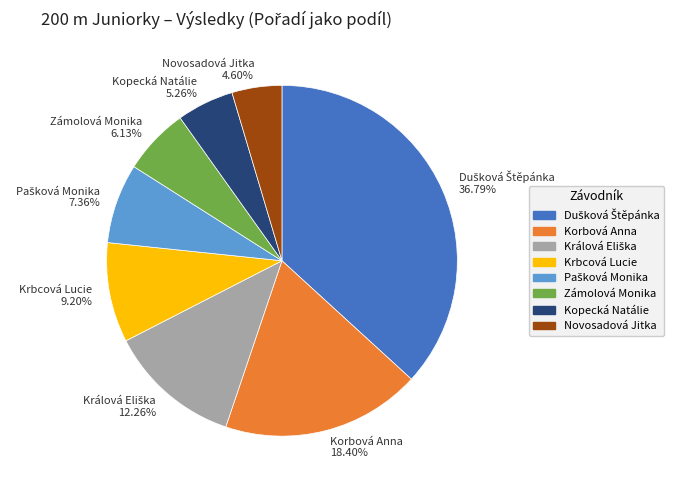

Between Novosadová Jitka 4.60% and Zámolová Monika 6.13%, which is larger?

Zámolová Monika 6.13%